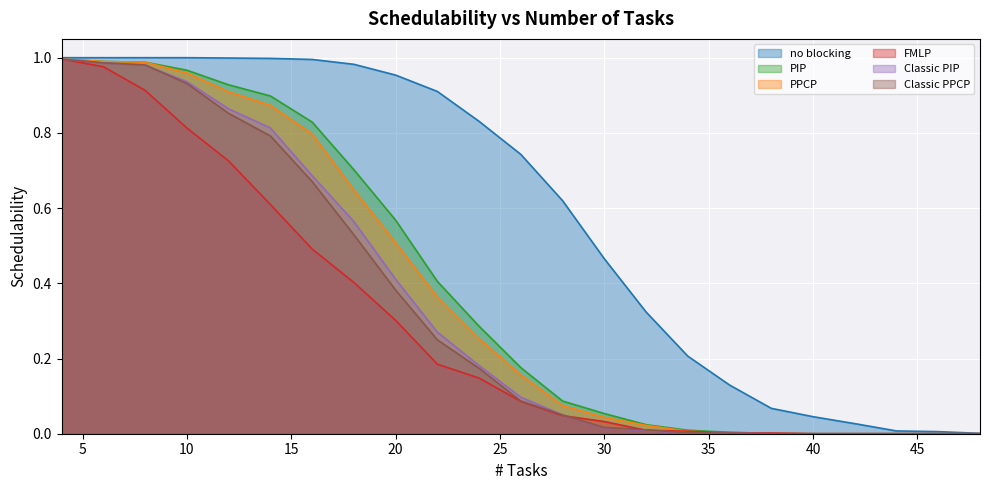

The value of PIP at 12 is 0.9. True or false?

True